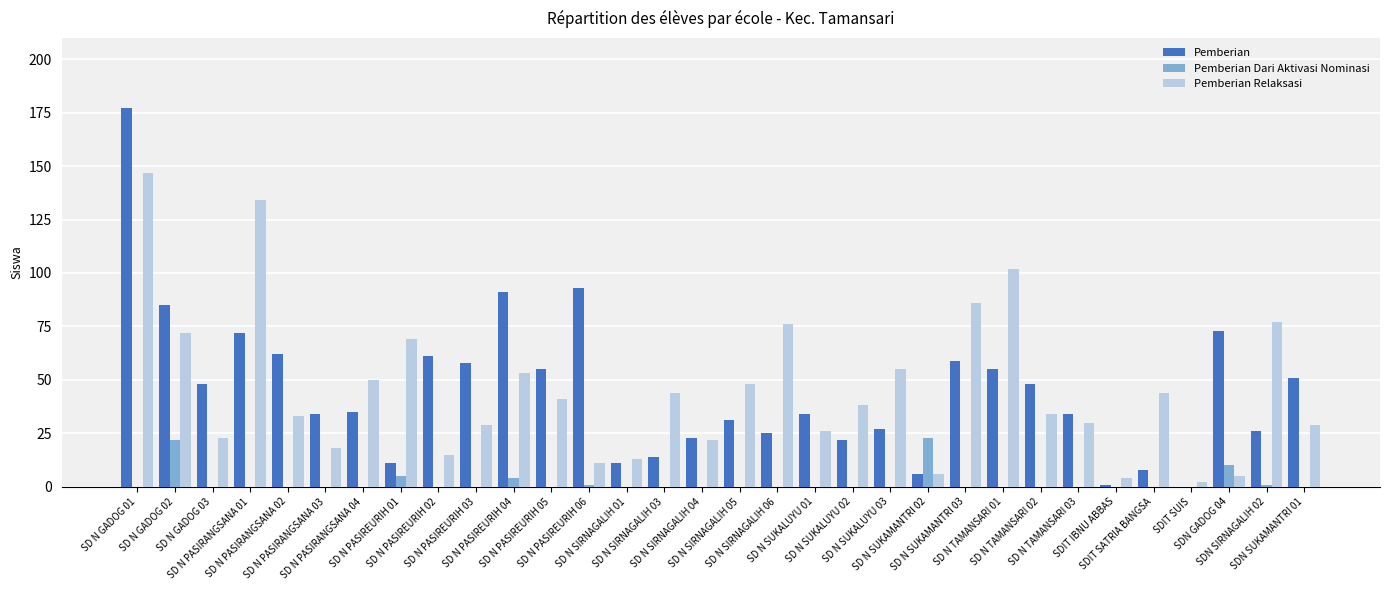

What is the sum of all Pemberian values?

1430